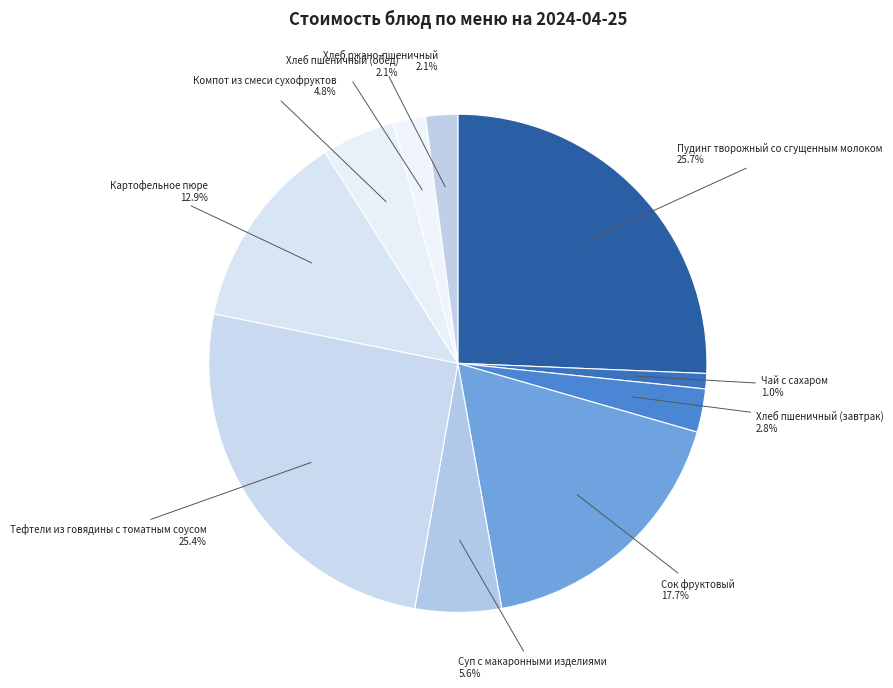

Does Суп с макаронными изделиями represent more than half of the total?

No